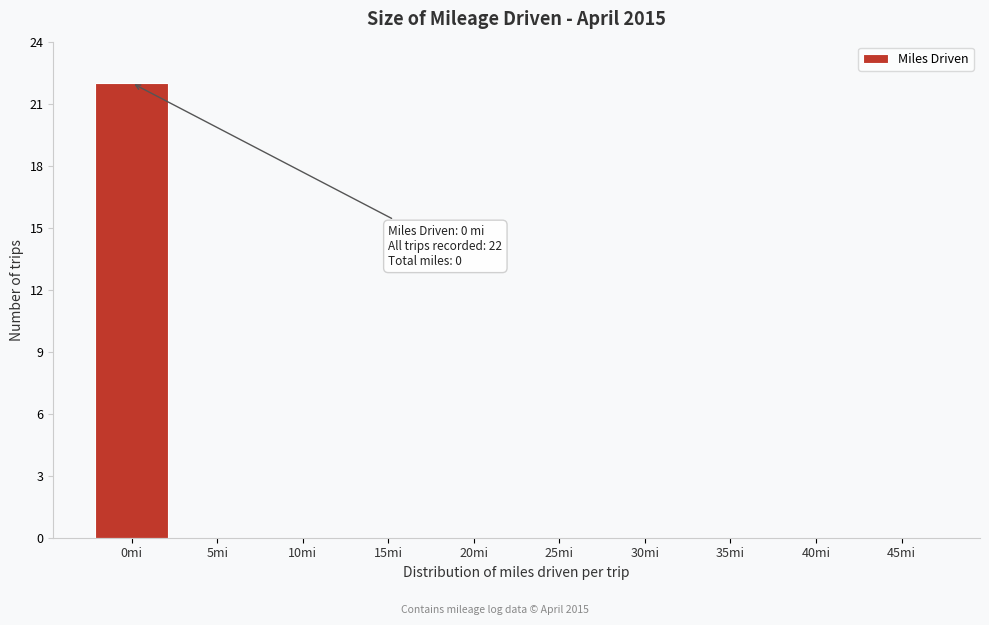

Reading left to right, list all the values displayed in this chart.

0mi=22	5mi=0	10mi=0	15mi=0	20mi=0	25mi=0	30mi=0	35mi=0	40mi=0	45mi=0